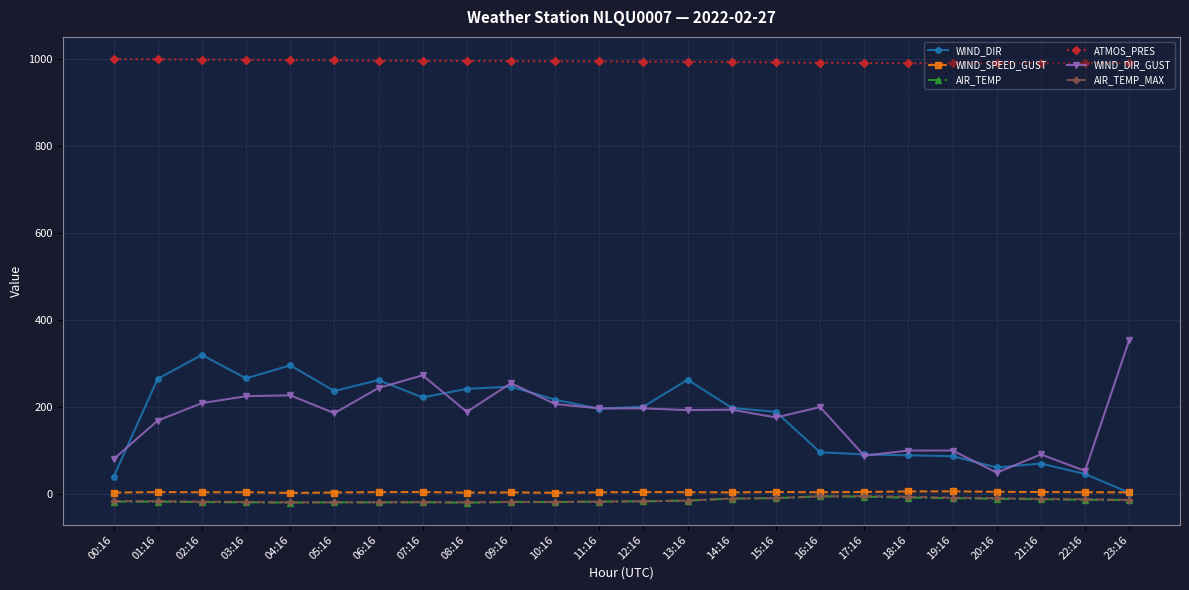

At how many categories does at least one series exceed 50?

24